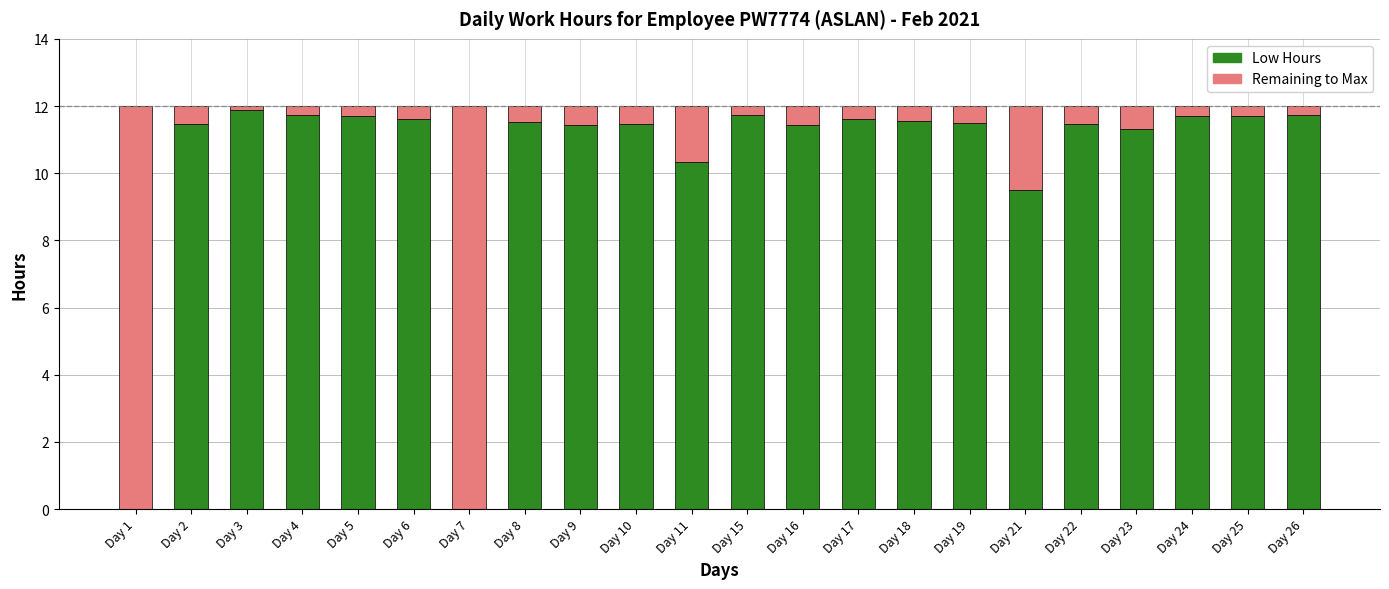

Where does the Low Hours series first go above 11?

Day 2